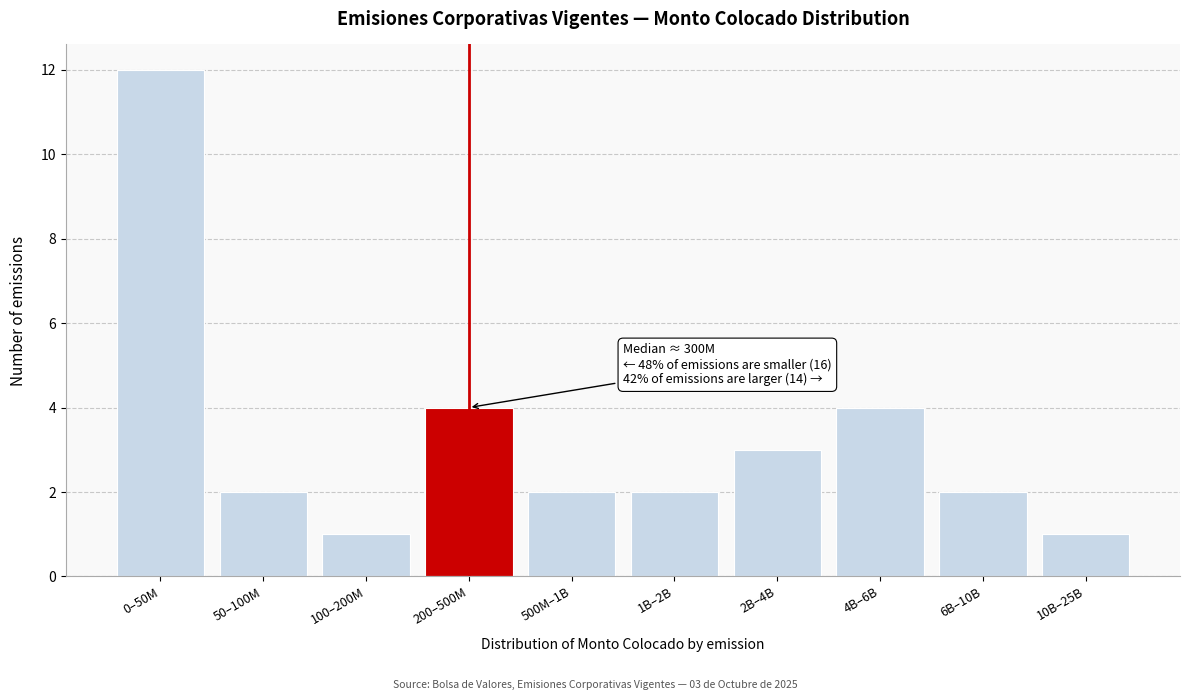

Reading right to left, extract all data points from this chart.

1	2	4	3	2	2	4	1	2	12